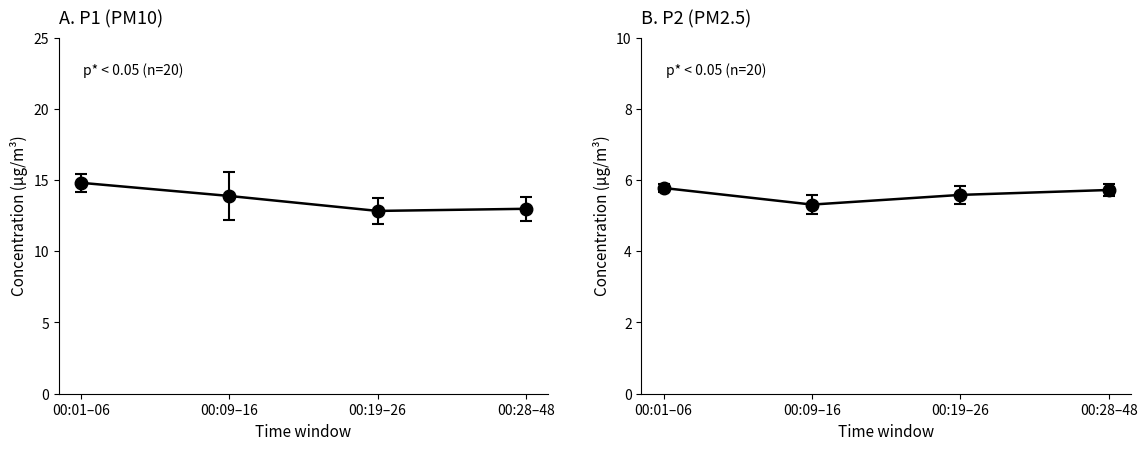

True or false: P1 and P2 intersect in this chart.

False